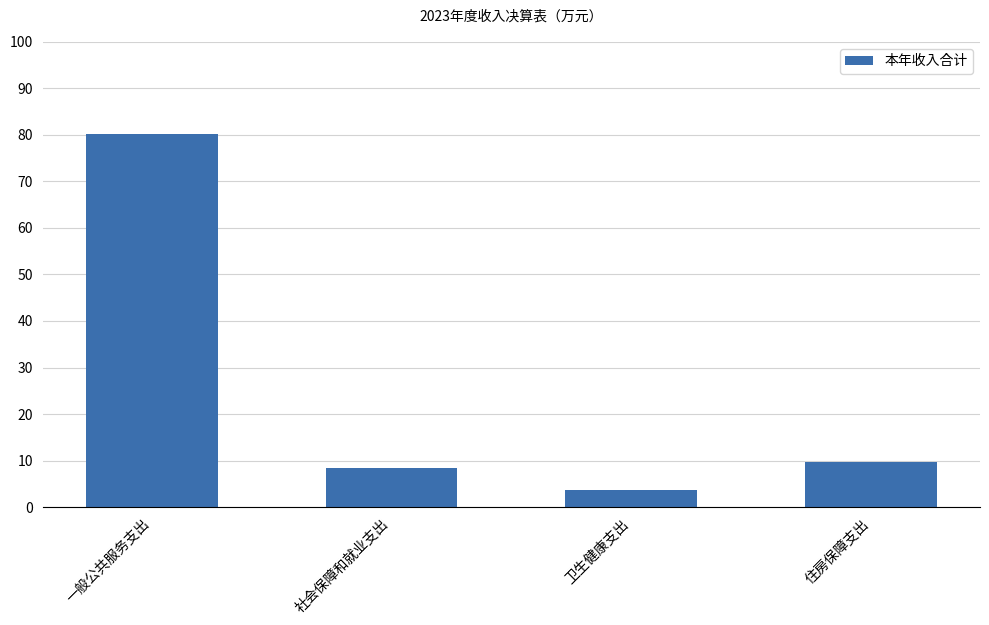

Which has a higher value, 一般公共服务支出 or 住房保障支出?

一般公共服务支出